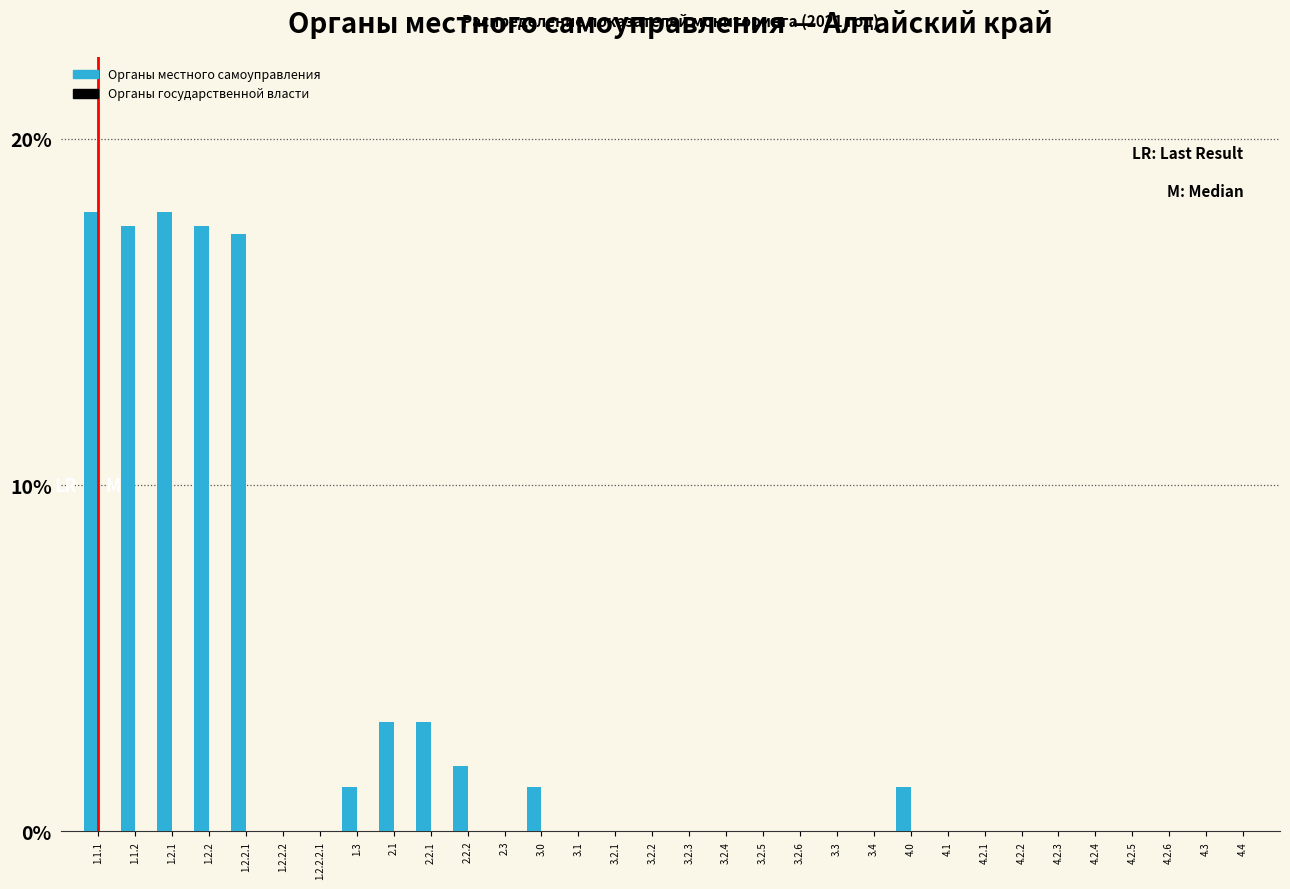

What is the sum of the values at 1.2.1 and 3.2.2?

17.9